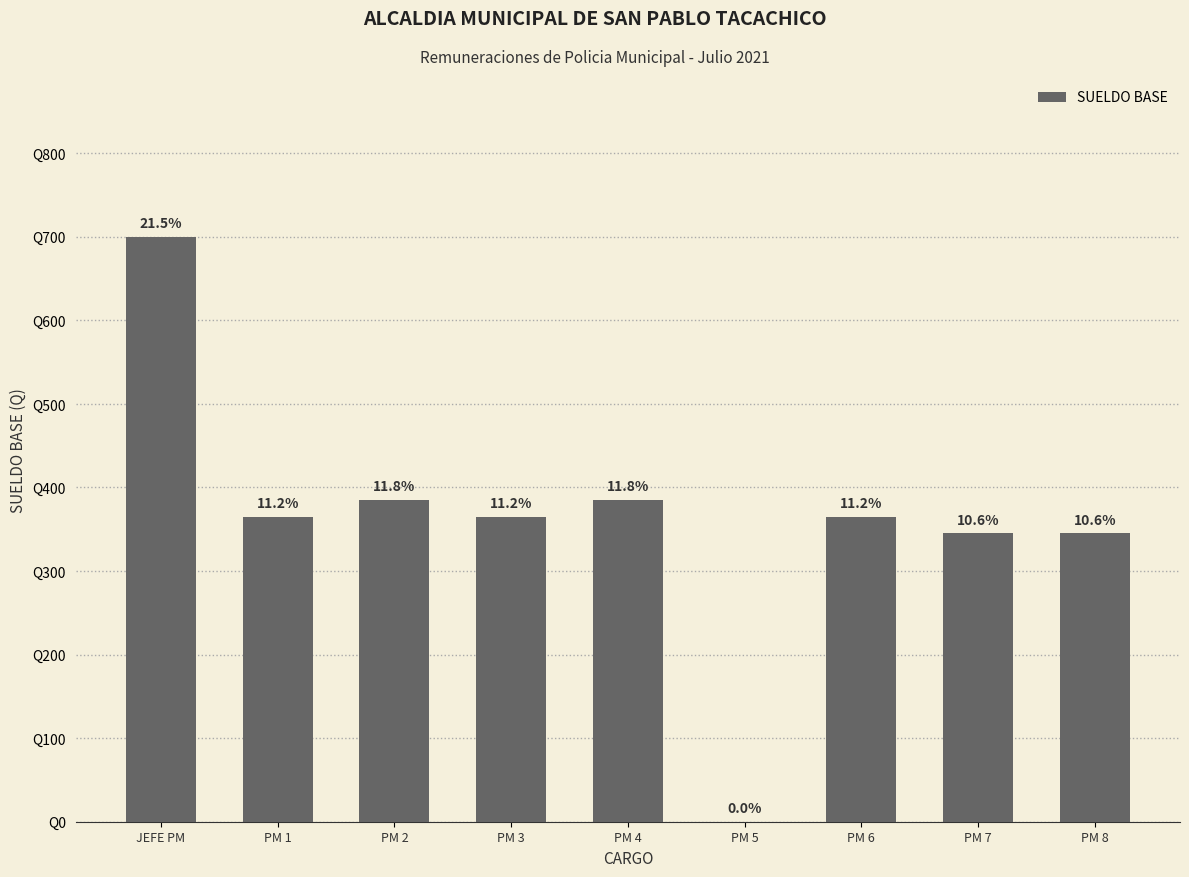

Are the bars horizontal?

No